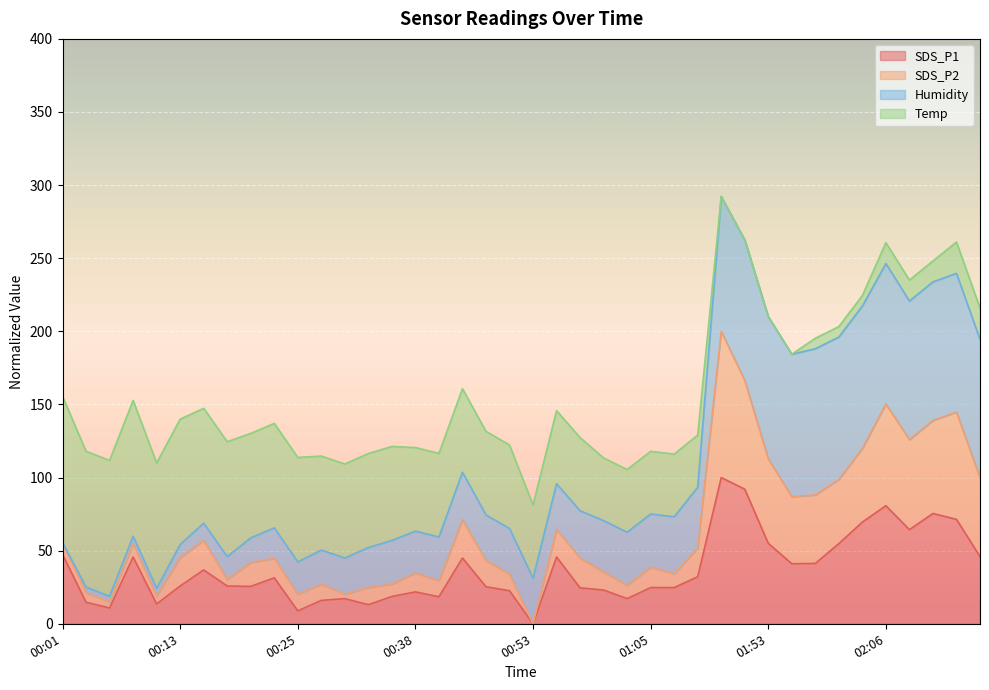

In SDS_P2, how many points are higher than both neighbors (excluding endpoints)?

11